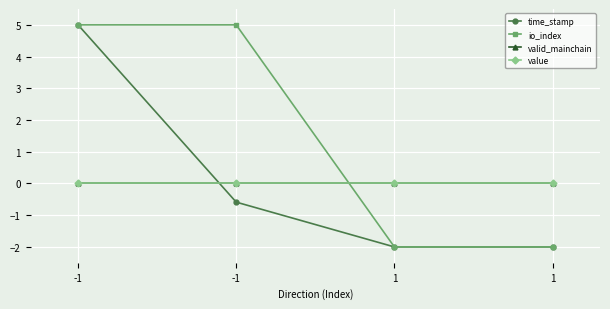

Does the chart have visible grid lines?

Yes